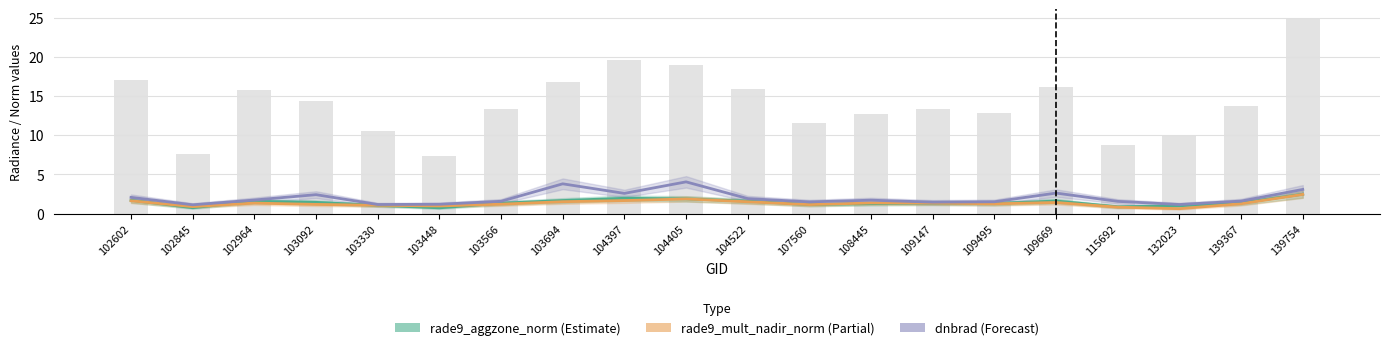

Between 132023 and 102845, which is larger?

132023